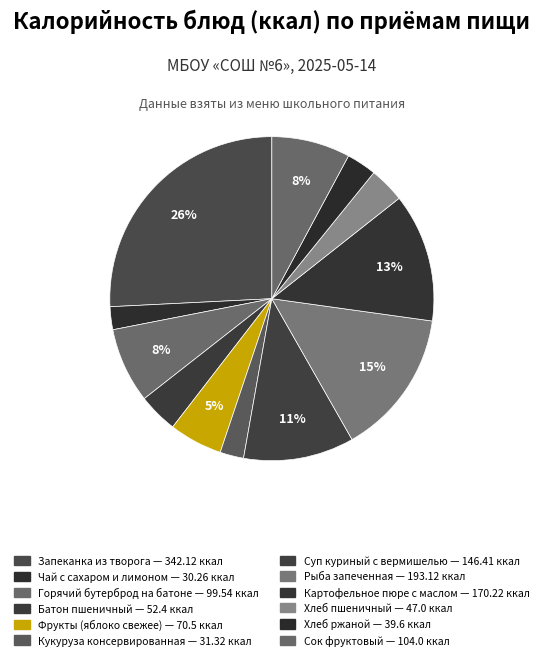

What percentage is the Батон пшеничный slice, to the nearest percent?

4%